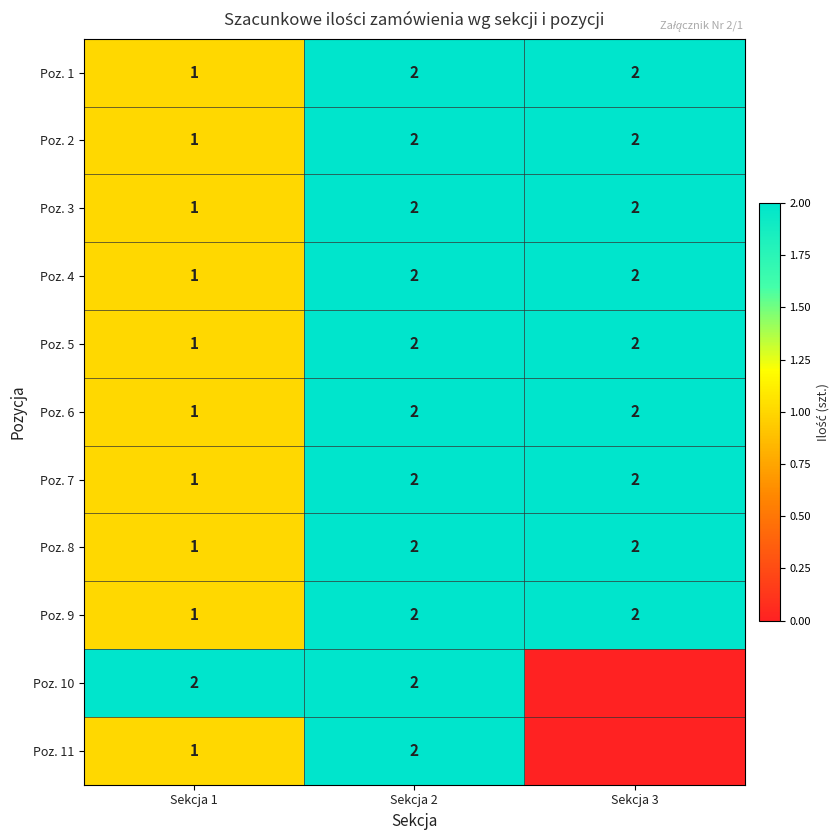

Is the value of Poz. 11 at Sekcja 1 greater than the value of Poz. 10 at Sekcja 1?

No